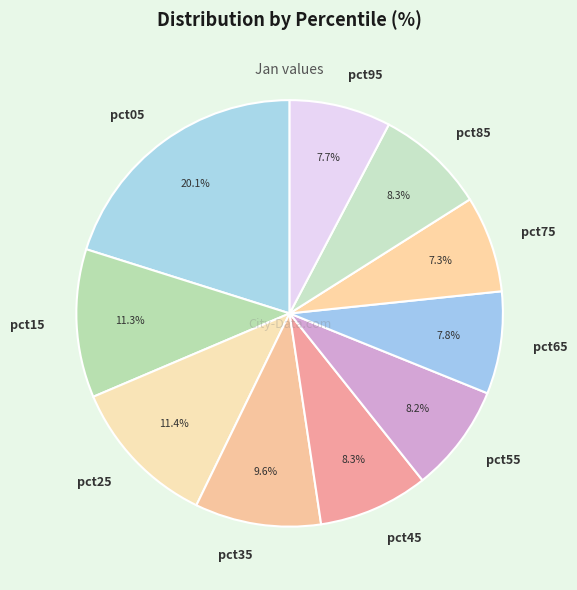

What percentage is the pct95 slice, to the nearest percent?

8%